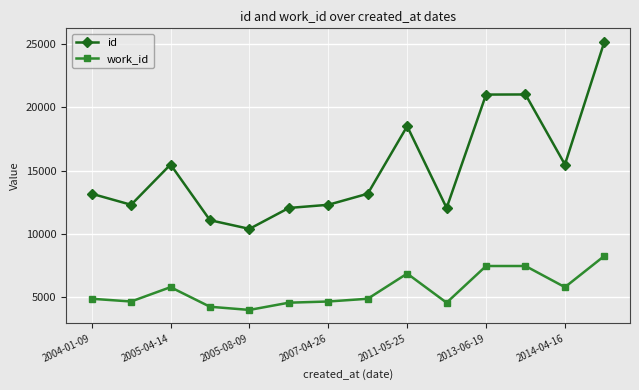

What is the average value of the id series?

15232